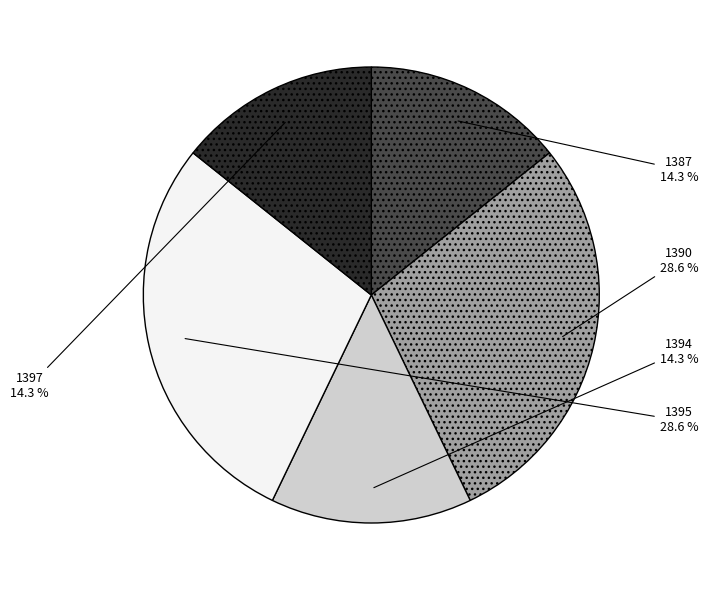

Is 1387 the majority of the pie?

No